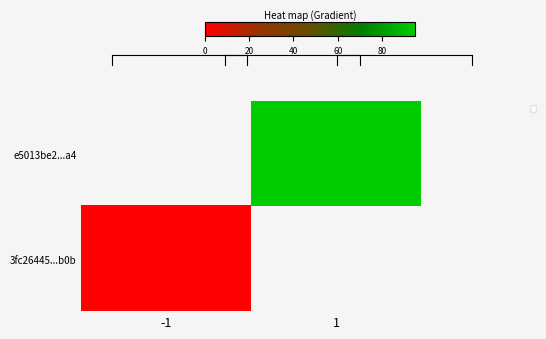

How many categories are shown in the chart?

2